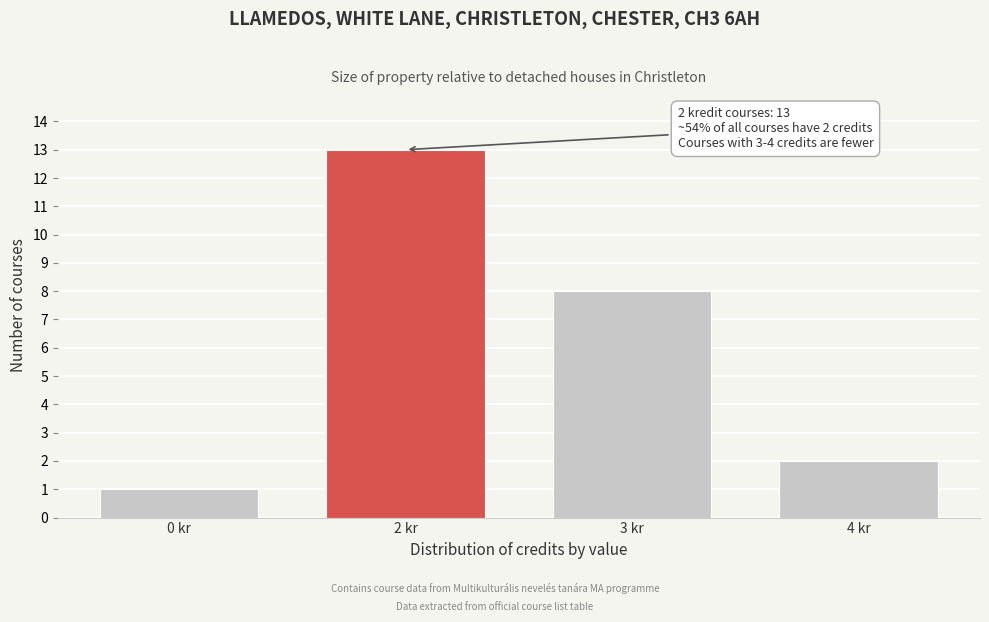

Reading right to left, what are all the values shown in this chart?

2	8	13	1